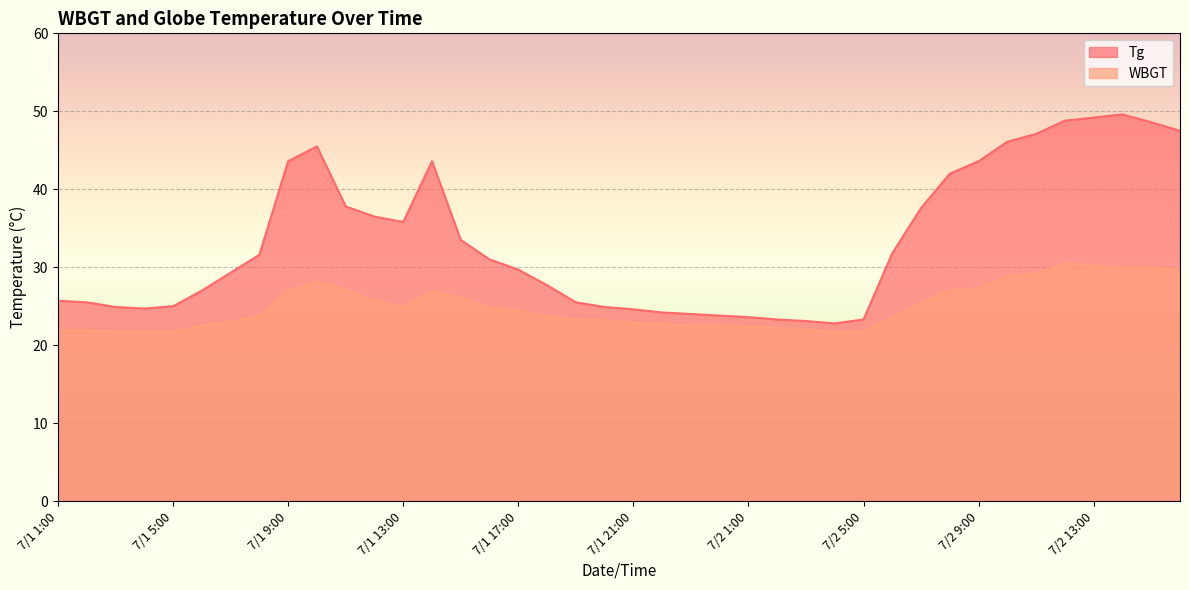

At 7/1 7:00, list the series in order from largest to smallest.

Tg, WBGT